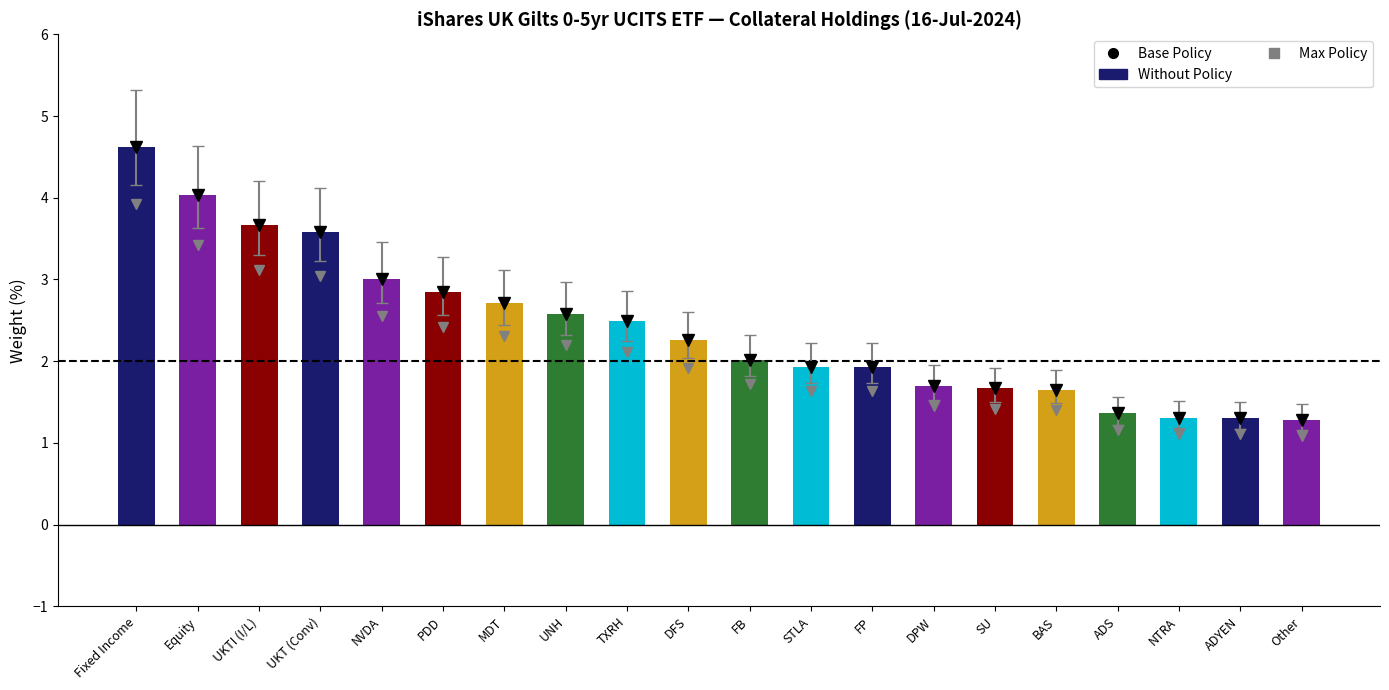

What is the label of the 4th bar from the right?

ADS